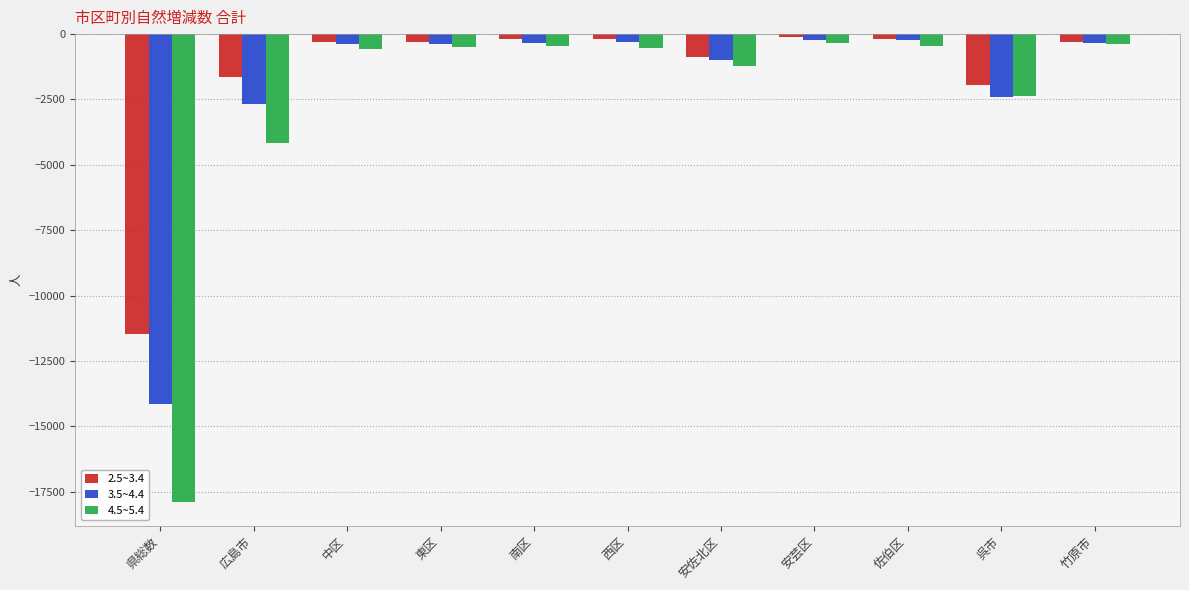

True or false: 4.5~5.4 has a value of -2051 at 安佐北区.

False